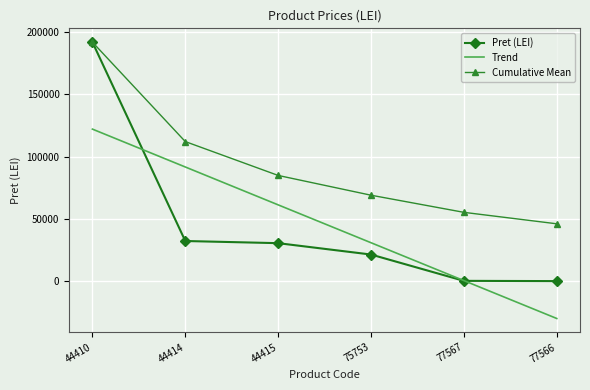

Where does the Trend series first go above 61327?

44410